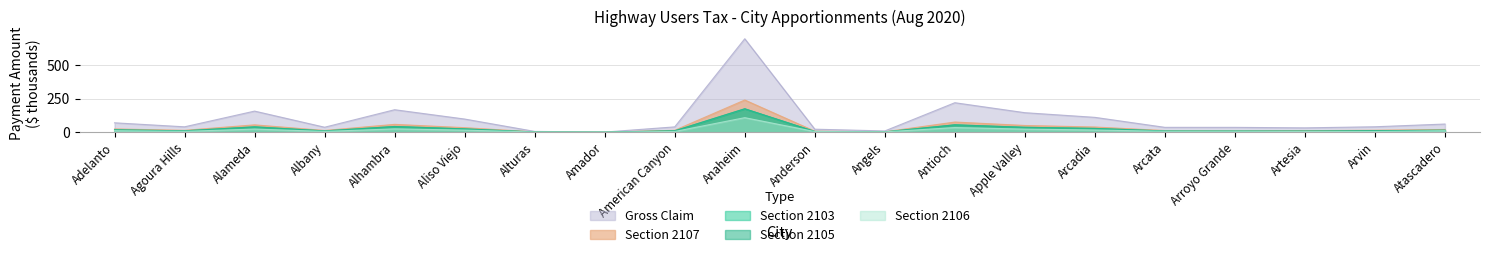

What is the difference between the second highest and second lowest values in the Section 2106 series?

33.3